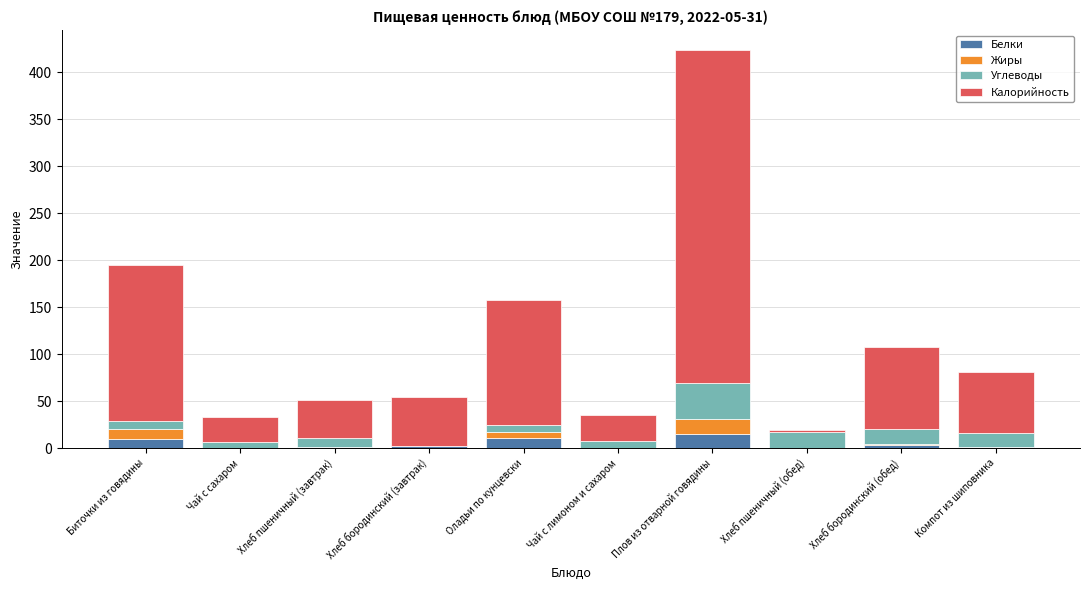

At which category is the sum across all series the highest?

Плов из отварной говядины